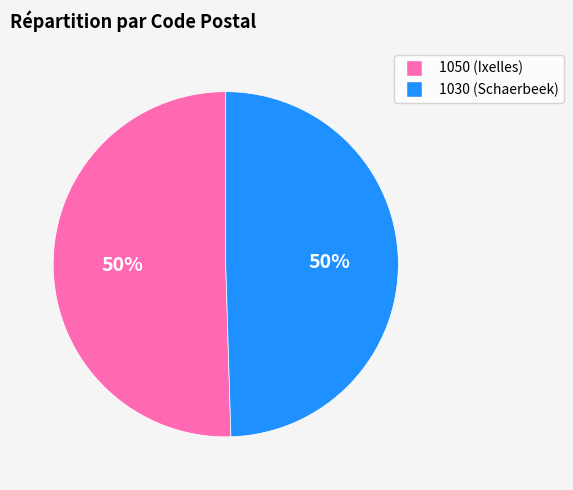

To the nearest percent, what is the average slice percentage?

50%